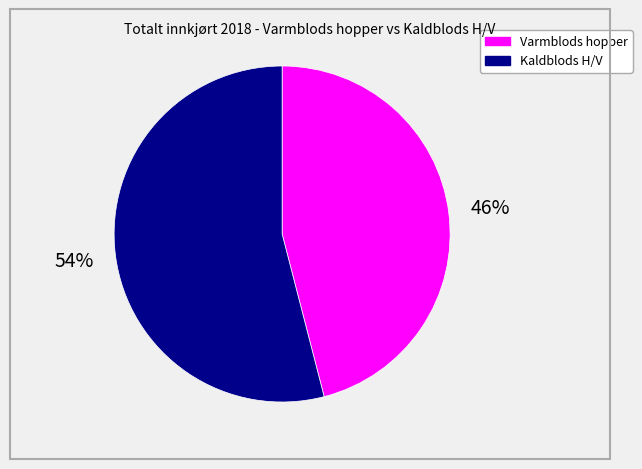

To the nearest percent, what is the difference between the largest and smallest slice percentages?

8%